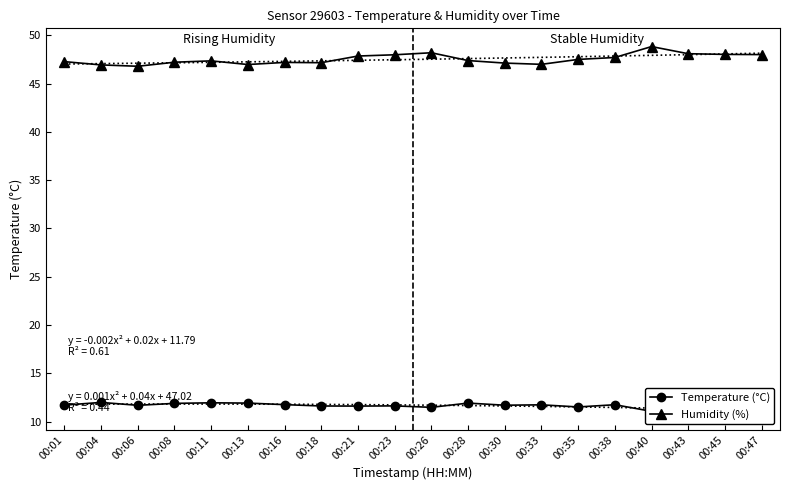

How many interior local peaks does the Humidity (%) series have?

4